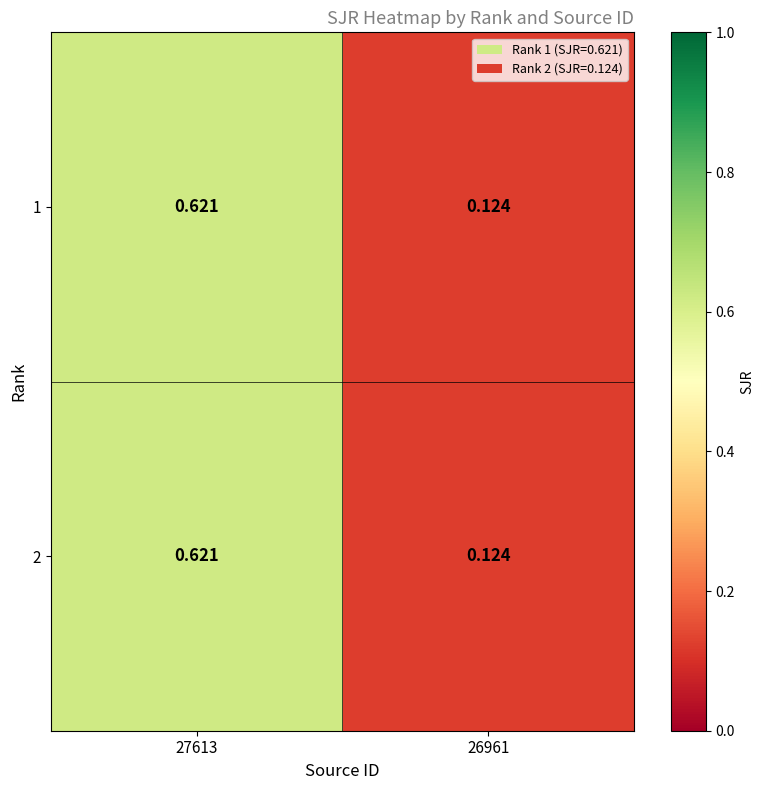

Is the value of 2 at 26961 greater than the value of 1 at 27613?

No